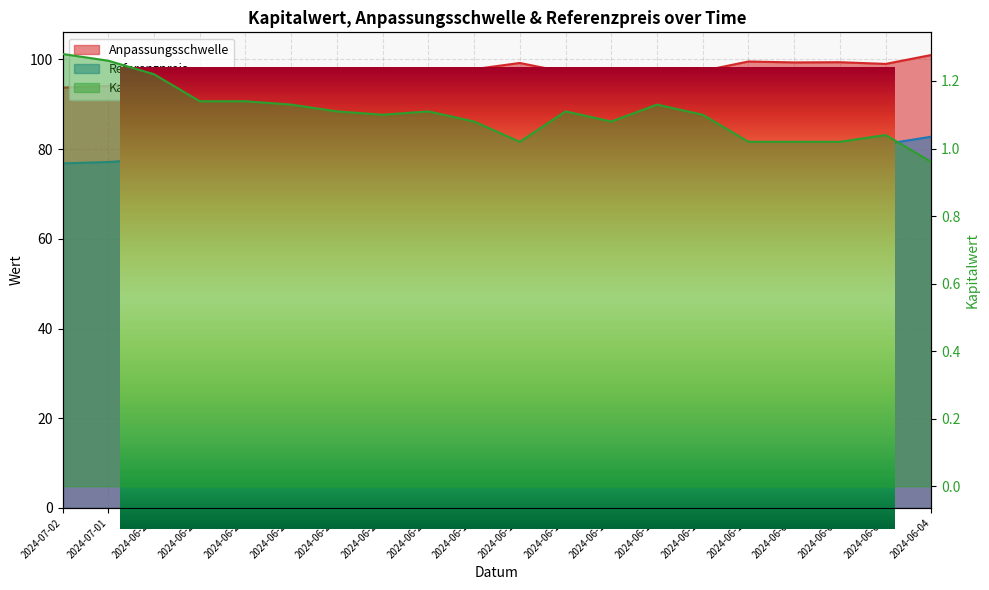

What is the sum of all Anpassungsschwelle values?

1949.5